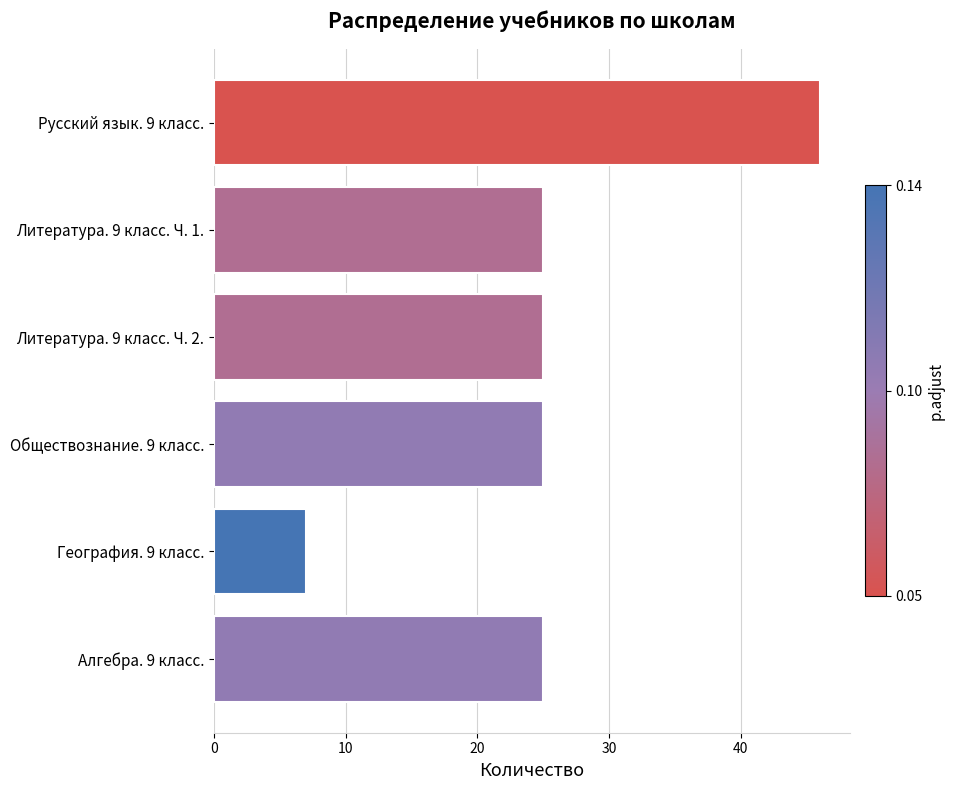

Between География. 9 класс. and Литература. 9 класс. Ч. 2., which is larger?

Литература. 9 класс. Ч. 2.